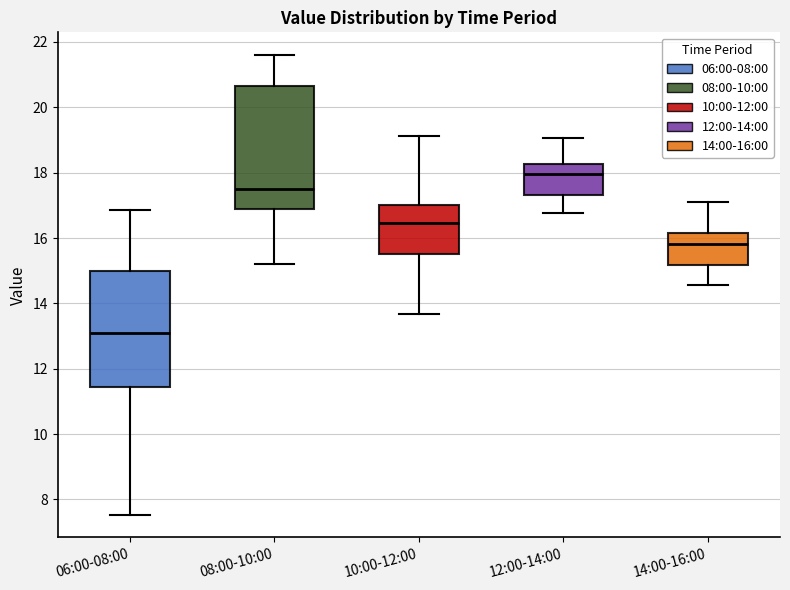

Reading left to right, read every box against the y-axis: the position of its median line, the range the box covers, and the ends of its whiskers. The values are not printed on the chart, so give them approximately, as read against the axis.

06:00-08:00: median 13.2, box 11.4 to 15.0, whiskers 7.6 to 16.8
08:00-10:00: median 17.4, box 16.8 to 20.6, whiskers 15.2 to 21.6
10:00-12:00: median 16.4, box 15.6 to 17.0, whiskers 13.6 to 19.2
12:00-14:00: median 18.0, box 17.4 to 18.2, whiskers 16.8 to 19.0
14:00-16:00: median 15.8, box 15.2 to 16.2, whiskers 14.6 to 17.2